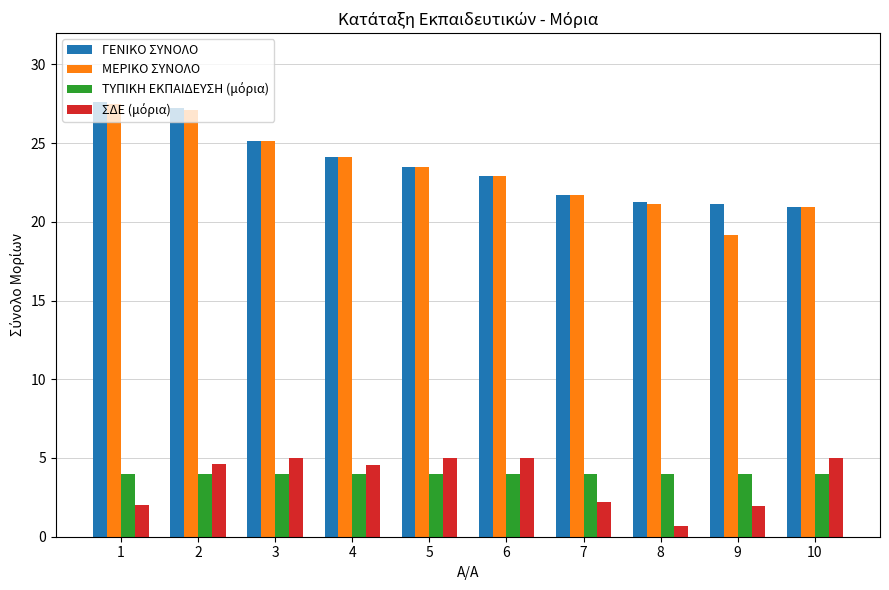

Count the number of categories in the chart.

10